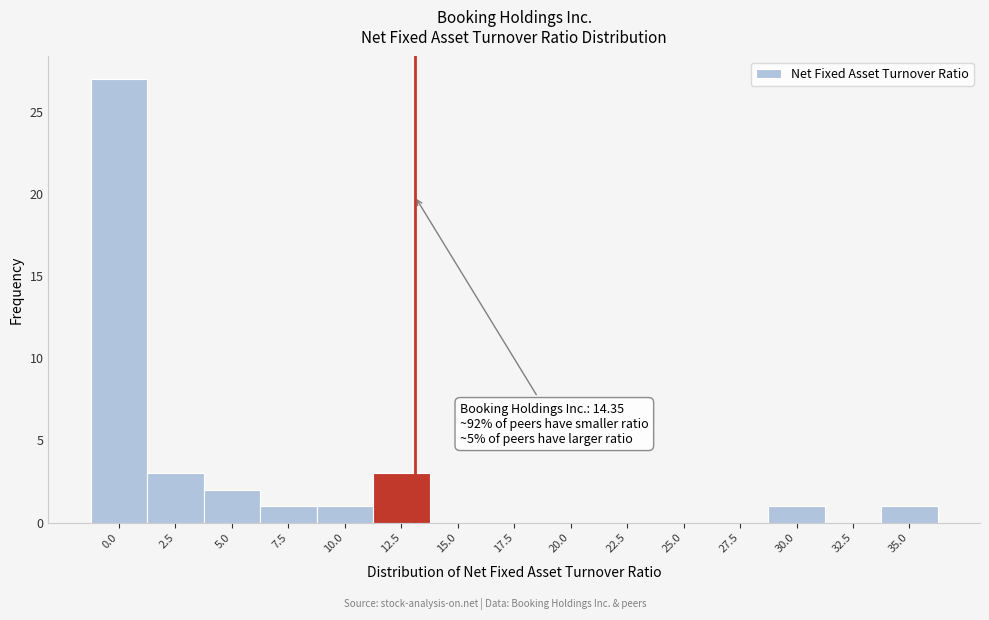

Reading left to right, list all the values displayed in this chart.

0.0=27	2.5=3	5.0=2	7.5=1	10.0=1	12.5=3	15.0=0	17.5=0	20.0=0	22.5=0	25.0=0	27.5=0	30.0=1	32.5=0	35.0=1